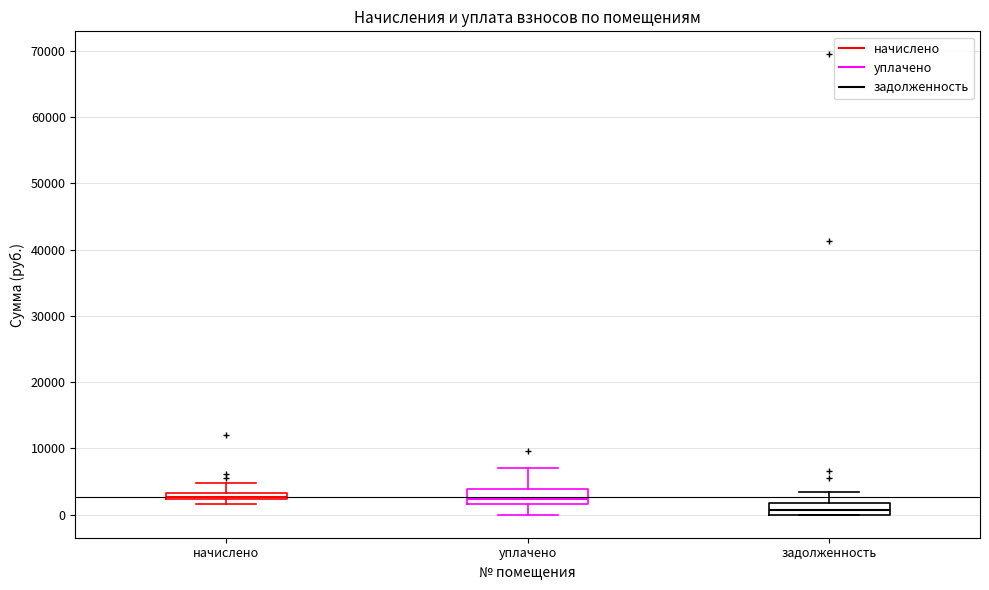

Where is the upper edge of the box for уплачено on the y-axis? The values are not printed on the chart, so give them approximately, as read against the axis.

4000